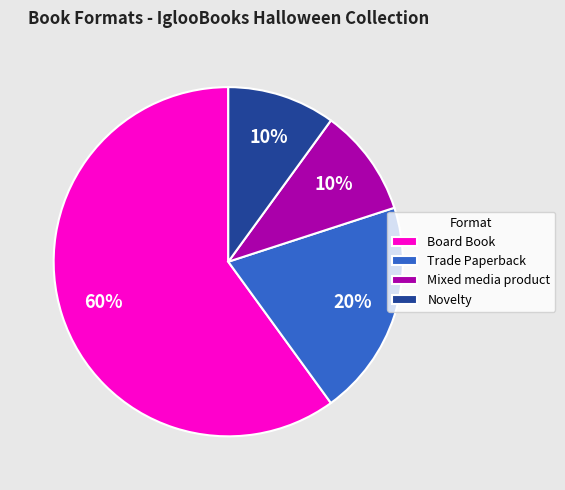

Which has a higher value, Mixed media product or Board Book?

Board Book